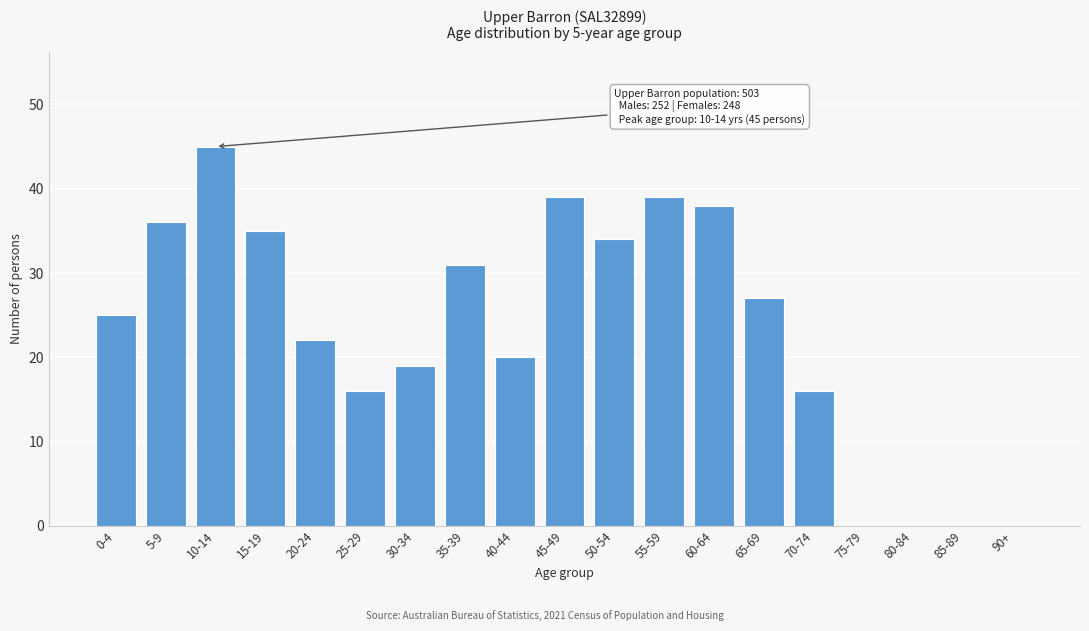

Reading left to right, transcribe all the data shown in this chart.

0-4=25	5-9=36	10-14=45	15-19=35	20-24=22	25-29=16	30-34=19	35-39=31	40-44=20	45-49=39	50-54=34	55-59=39	60-64=38	65-69=27	70-74=16	75-79=0	80-84=0	85-89=0	90+=0